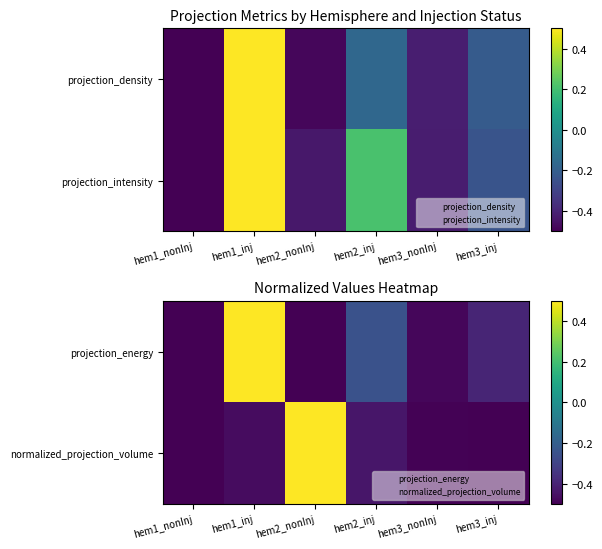

What is the difference between the maximum and minimum values in the normalized_projection_volume series?

1.0